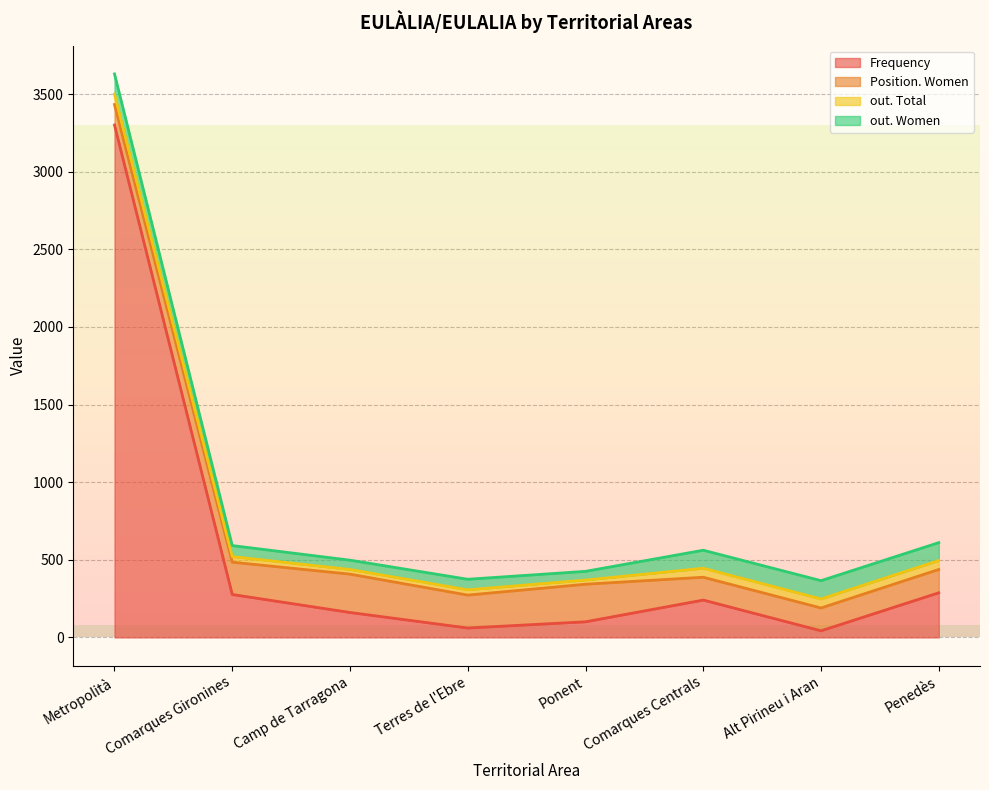

Where does the Position. Women series first go above 208?

Camp de Tarragona